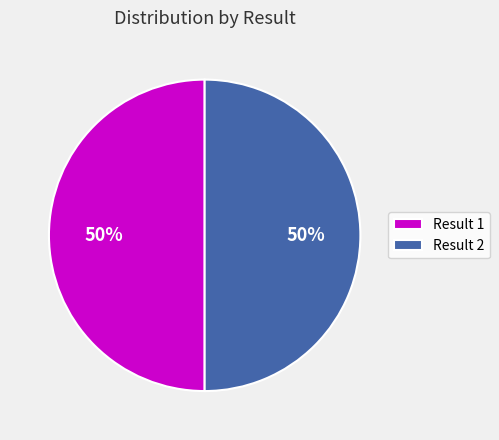

Count the number of slices in the pie.

2